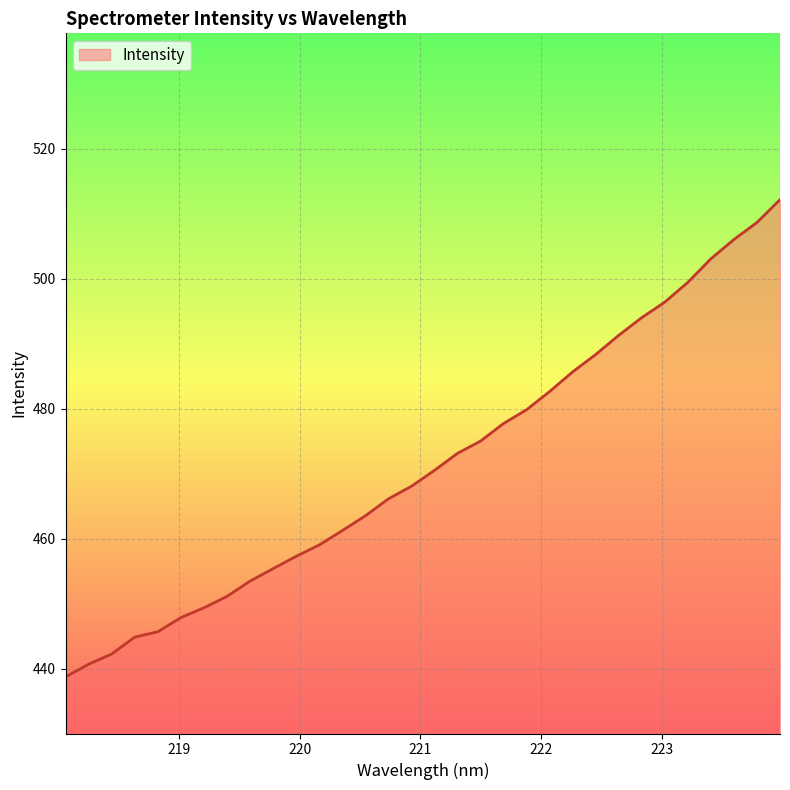

What is the smallest value displayed?

438.7